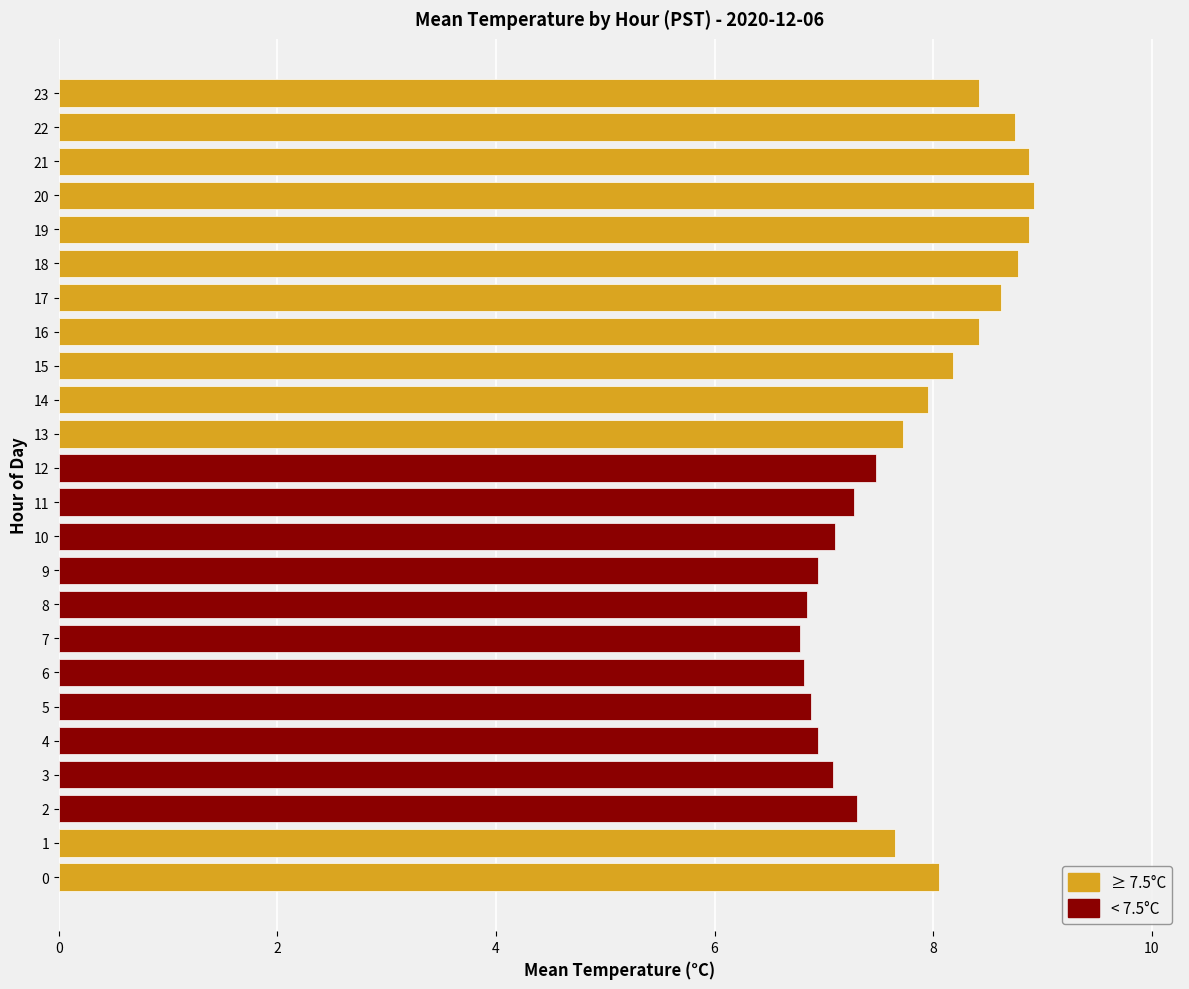

How many bars are there in total?

24